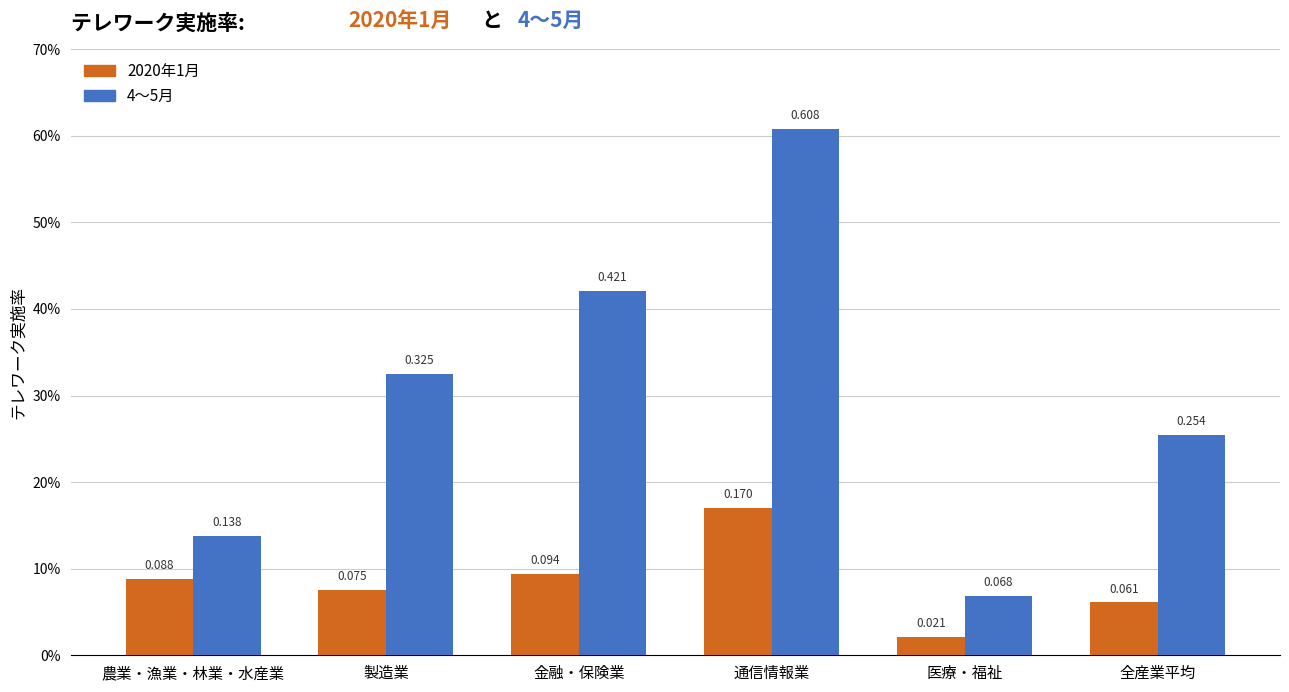

What is the difference between the maximum and minimum values in the 4～5月 series?

0.5